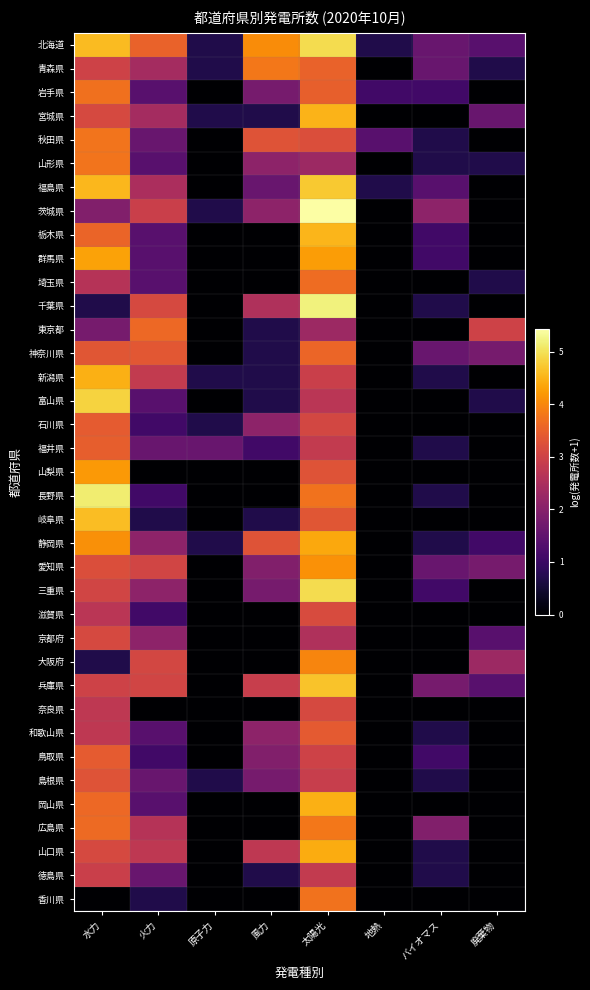

Reading right to left, what are all the values shown in this chart?

北海道: 廃棄物=1.4	バイオマス=1.6	地熱=0.7	太陽光=4.9	風力=4.1	原子力=0.7	火力=3.5	水力=4.6
青森県: 廃棄物=0.7	バイオマス=1.6	地熱=0.0	太陽光=3.5	風力=3.8	原子力=0.7	火力=2.4	水力=3.0
岩手県: 廃棄物=0.0	バイオマス=1.1	地熱=1.1	太陽光=3.5	風力=1.8	原子力=0.0	火力=1.4	水力=3.7
宮城県: 廃棄物=1.6	バイオマス=0.0	地熱=0.0	太陽光=4.5	風力=0.7	原子力=0.7	火力=2.4	水力=3.1
秋田県: 廃棄物=0.0	バイオマス=0.7	地熱=1.4	太陽光=3.2	風力=3.3	原子力=0.0	火力=1.6	水力=3.8
山形県: 廃棄物=0.7	バイオマス=0.7	地熱=0.0	太陽光=2.3	風力=2.1	原子力=0.0	火力=1.4	水力=3.8
福島県: 廃棄物=0.0	バイオマス=1.4	地熱=0.7	太陽光=4.7	風力=1.6	原子力=0.0	火力=2.5	水力=4.6
茨城県: 廃棄物=0.0	バイオマス=2.1	地熱=0.0	太陽光=5.4	風力=2.1	原子力=0.7	火力=2.9	水力=1.9
栃木県: 廃棄物=0.0	バイオマス=1.1	地熱=0.0	太陽光=4.5	風力=0.0	原子力=0.0	火力=1.4	水力=3.6
群馬県: 廃棄物=0.0	バイオマス=1.1	地熱=0.0	太陽光=4.3	風力=0.0	原子力=0.0	火力=1.4	水力=4.3
埼玉県: 廃棄物=0.7	バイオマス=0.0	地熱=0.0	太陽光=3.7	風力=0.0	原子力=0.0	火力=1.4	水力=2.6
千葉県: 廃棄物=0.0	バイオマス=0.7	地熱=0.0	太陽光=5.2	風力=2.6	原子力=0.0	火力=3.1	水力=0.7
東京都: 廃棄物=3.0	バイオマス=0.0	地熱=0.0	太陽光=2.3	風力=0.7	原子力=0.0	火力=3.6	水力=1.8
神奈川県: 廃棄物=1.8	バイオマス=1.6	地熱=0.0	太陽光=3.6	風力=0.7	原子力=0.0	火力=3.4	水力=3.3
新潟県: 廃棄物=0.0	バイオマス=0.7	地熱=0.0	太陽光=2.9	風力=0.7	原子力=0.7	火力=2.8	水力=4.5
富山県: 廃棄物=0.7	バイオマス=0.0	地熱=0.0	太陽光=2.7	風力=0.7	原子力=0.0	火力=1.4	水力=4.8
石川県: 廃棄物=0.0	バイオマス=0.0	地熱=0.0	太陽光=3.1	風力=2.1	原子力=0.7	火力=1.1	水力=3.4
福井県: 廃棄物=0.0	バイオマス=0.7	地熱=0.0	太陽光=2.8	風力=1.1	原子力=1.6	火力=1.6	水力=3.5
山梨県: 廃棄物=0.0	バイオマス=0.0	地熱=0.0	太陽光=3.3	風力=0.0	原子力=0.0	火力=0.0	水力=4.2
長野県: 廃棄物=0.0	バイオマス=0.7	地熱=0.0	太陽光=3.7	風力=0.0	原子力=0.0	火力=1.1	水力=5.1
岐阜県: 廃棄物=0.0	バイオマス=0.0	地熱=0.0	太陽光=3.3	風力=0.7	原子力=0.0	火力=0.7	水力=4.6
静岡県: 廃棄物=1.1	バイオマス=0.7	地熱=0.0	太陽光=4.4	風力=3.3	原子力=0.7	火力=2.1	水力=4.1
愛知県: 廃棄物=1.8	バイオマス=1.6	地熱=0.0	太陽光=4.1	風力=1.9	原子力=0.0	火力=3.0	水力=3.2
三重県: 廃棄物=0.0	バイオマス=1.1	地熱=0.0	太陽光=4.9	風力=1.8	原子力=0.0	火力=2.1	水力=3.0
滋賀県: 廃棄物=0.0	バイオマス=0.0	地熱=0.0	太陽光=3.2	風力=0.0	原子力=0.0	火力=1.1	水力=2.7
京都府: 廃棄物=1.4	バイオマス=0.0	地熱=0.0	太陽光=2.6	風力=0.0	原子力=0.0	火力=2.1	水力=3.1
大阪府: 廃棄物=2.3	バイオマス=0.0	地熱=0.0	太陽光=4.0	風力=0.0	原子力=0.0	火力=3.1	水力=0.7
兵庫県: 廃棄物=1.4	バイオマス=1.8	地熱=0.0	太陽光=4.7	風力=2.9	原子力=0.0	火力=3.0	水力=3.0
奈良県: 廃棄物=0.0	バイオマス=0.0	地熱=0.0	太陽光=3.1	風力=0.0	原子力=0.0	火力=0.0	水力=2.8
和歌山県: 廃棄物=0.0	バイオマス=0.7	地熱=0.0	太陽光=3.4	風力=2.1	原子力=0.0	火力=1.4	水力=2.8
鳥取県: 廃棄物=0.0	バイオマス=1.1	地熱=0.0	太陽光=3.0	風力=1.9	原子力=0.0	火力=1.1	水力=3.4
島根県: 廃棄物=0.0	バイオマス=0.7	地熱=0.0	太陽光=2.9	風力=1.8	原子力=0.7	火力=1.6	水力=3.3
岡山県: 廃棄物=0.0	バイオマス=0.0	地熱=0.0	太陽光=4.5	風力=0.0	原子力=0.0	火力=1.4	水力=3.6
広島県: 廃棄物=0.0	バイオマス=1.9	地熱=0.0	太陽光=3.8	風力=0.0	原子力=0.0	火力=2.6	水力=3.6
山口県: 廃棄物=0.0	バイオマス=0.7	地熱=0.0	太陽光=4.4	風力=2.8	原子力=0.0	火力=2.8	水力=3.1
徳島県: 廃棄物=0.0	バイオマス=0.7	地熱=0.0	太陽光=2.8	風力=0.7	原子力=0.0	火力=1.6	水力=2.9
香川県: 廃棄物=0.0	バイオマス=0.0	地熱=0.0	太陽光=3.7	風力=0.0	原子力=0.0	火力=0.7	水力=0.0